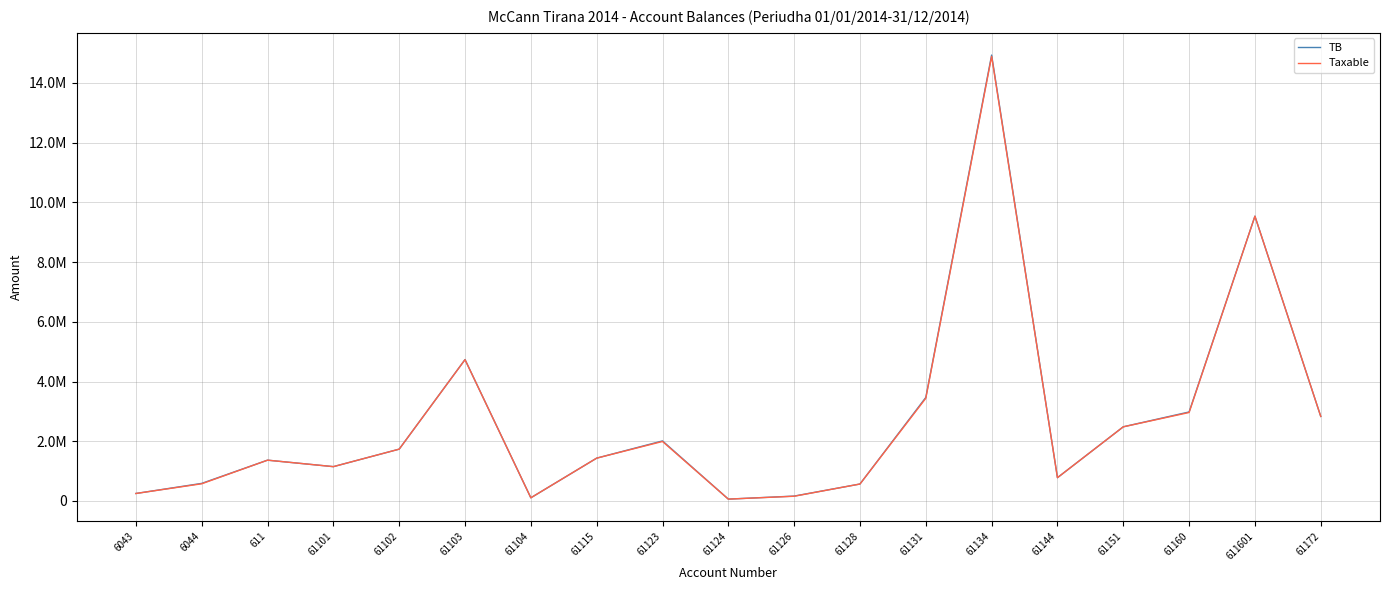

What are all the series names shown in the legend?

TB, Taxable